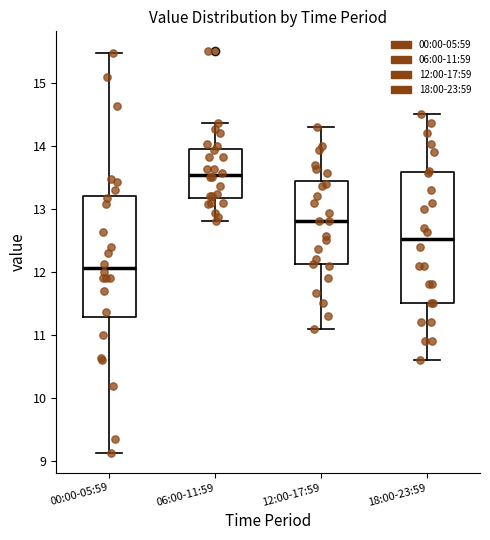

Reading left to right, read every box against the y-axis: the position of its median line, the range the box covers, and the ends of its whiskers. The values are not printed on the chart, so give them approximately, as read against the axis.

00:00-05:59: median 12.1, box 11.3 to 13.2, whiskers 9.1 to 15.5
06:00-11:59: median 13.5, box 13.2 to 13.9, whiskers 12.8 to 14.4
12:00-17:59: median 12.8, box 12.1 to 13.4, whiskers 11.1 to 14.3
18:00-23:59: median 12.5, box 11.5 to 13.6, whiskers 10.6 to 14.5